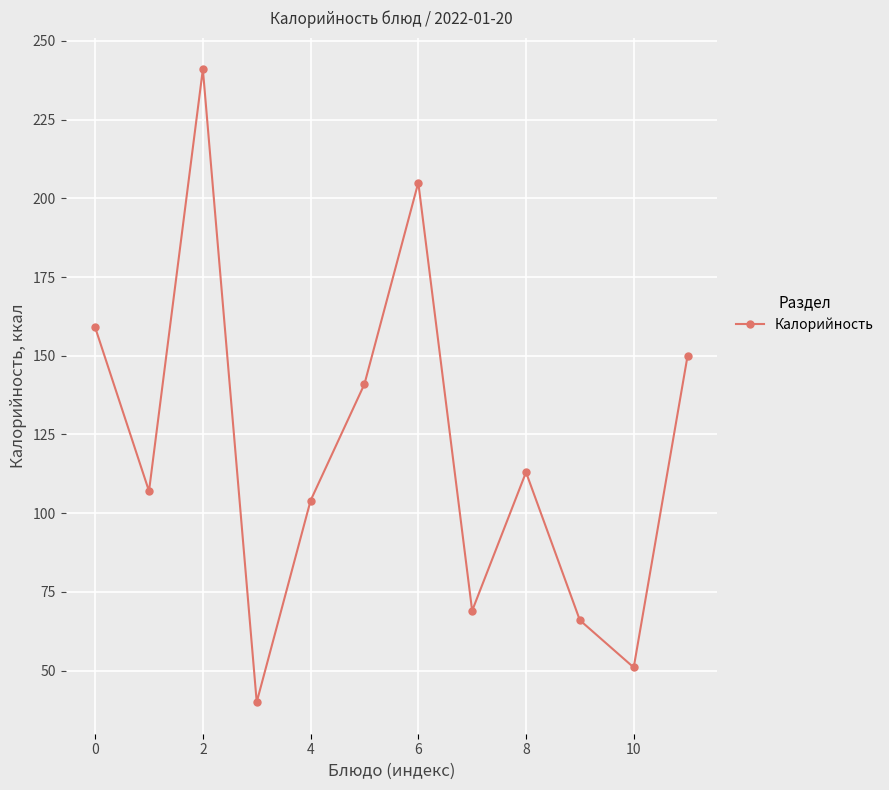

What is the difference between the maximum and second lowest values?

190